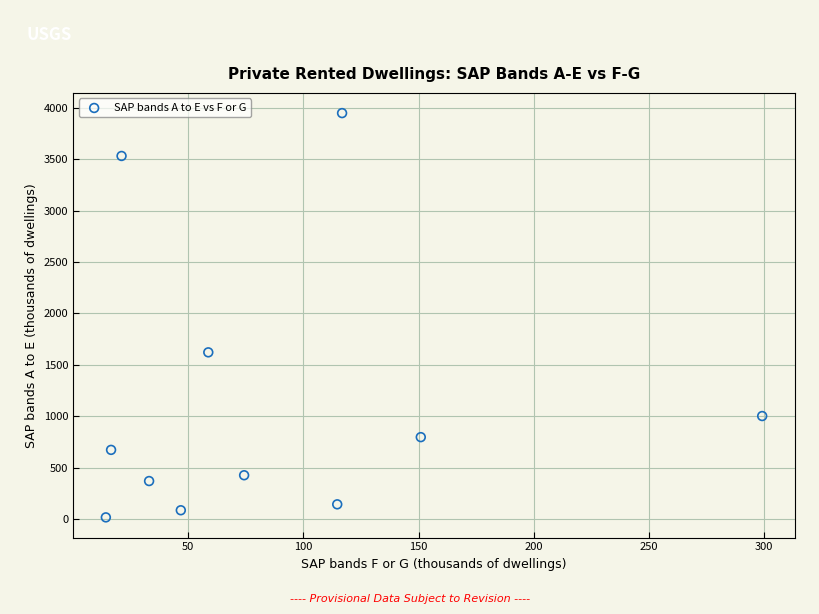

What Y value in the scatter plot is closest to 1982?

1621.3